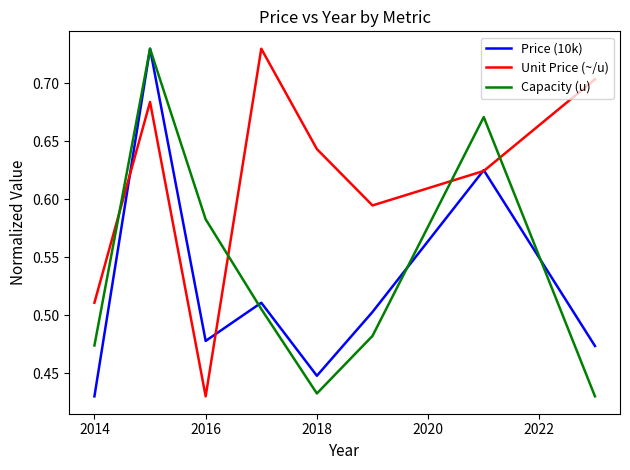

Which series has the largest total across all categories?

Unit Price (~/u)